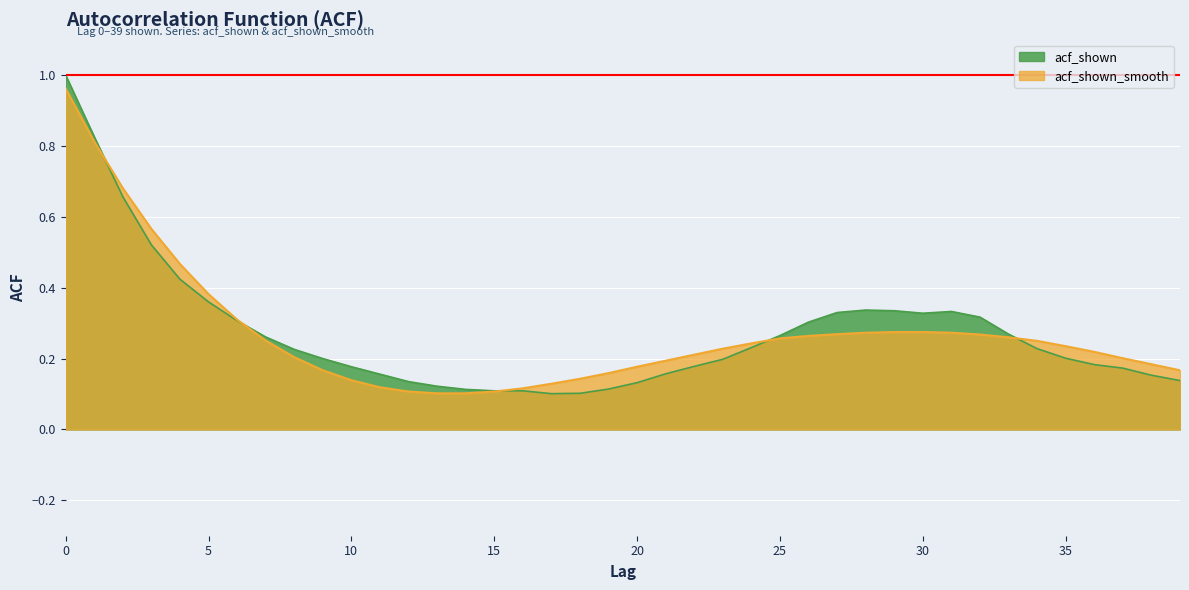

Which series has the widest spread of values?

acf_shown